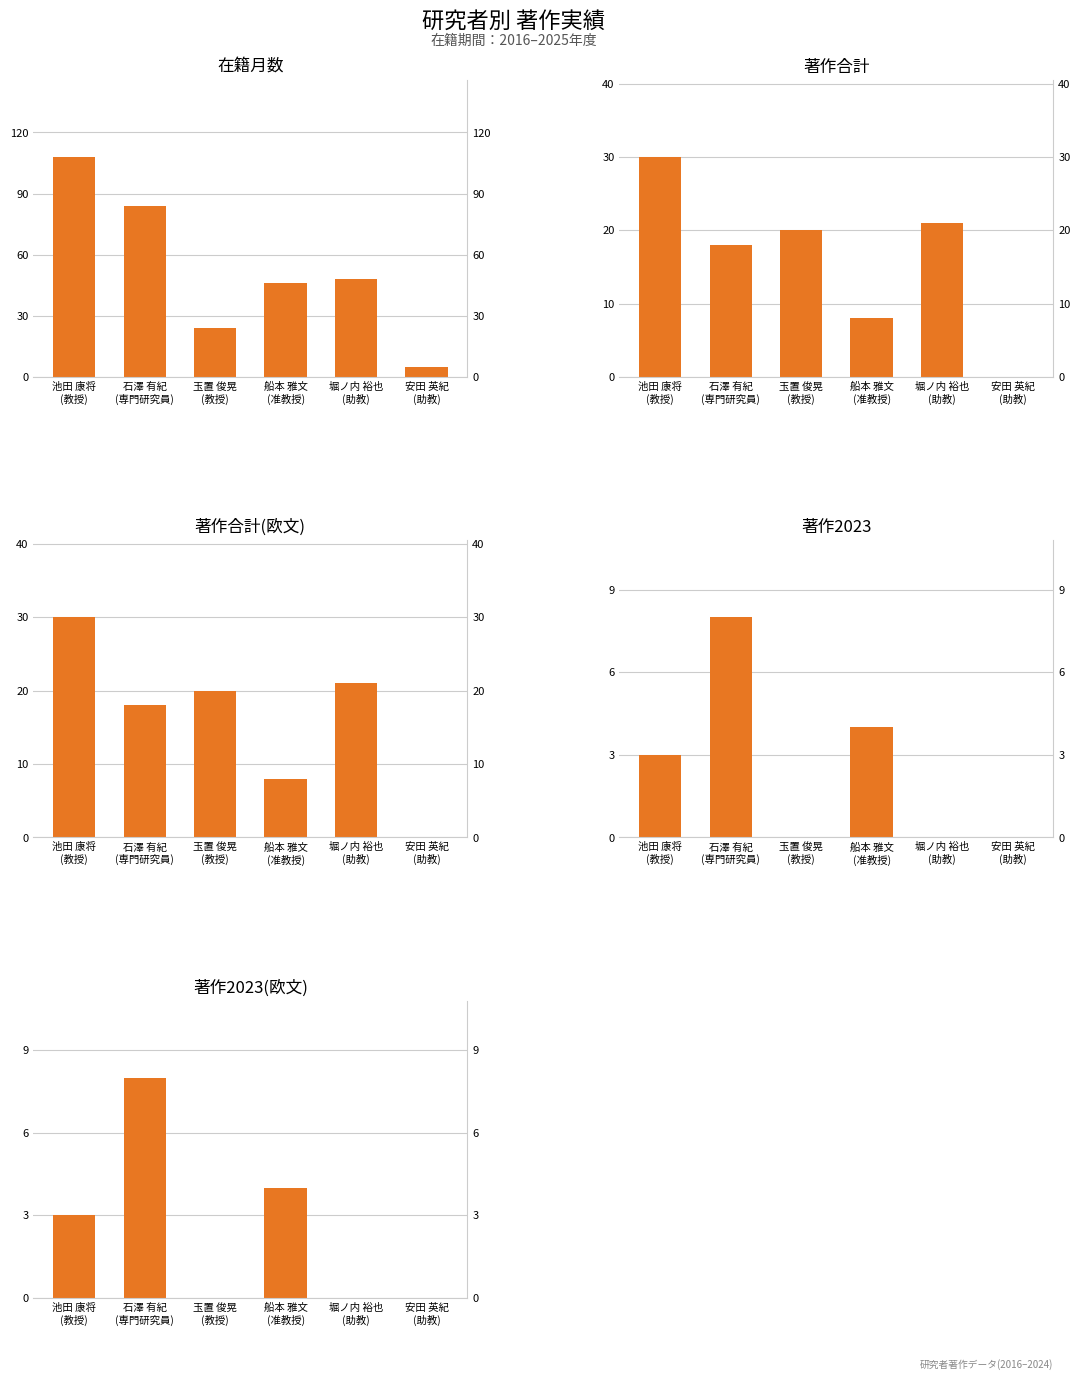

Reading left to right, extract all data points from this chart.

在籍月数: 108	84	24	46	48	5
著作合計: 30	18	20	8	21	0
著作合計(欧文): 30	18	20	8	21	0
著作2023: 3	8	0	4	0	0
著作2023(欧文): 3	8	0	4	0	0